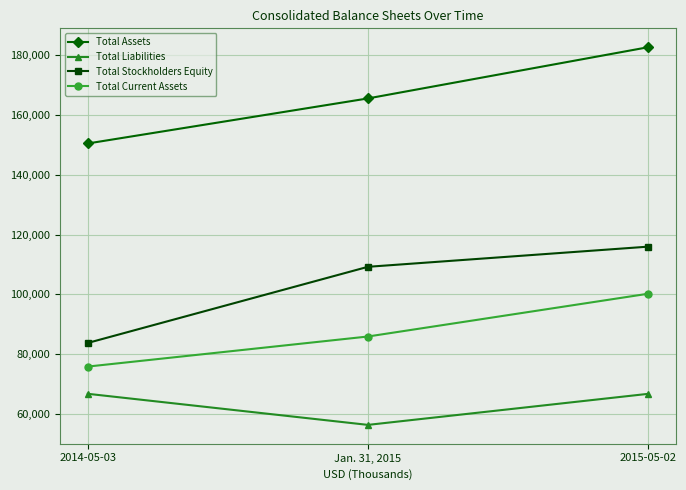

Is the value of Total Assets at 2015-05-02 greater than the value of Total Current Assets at 2014-05-03?

Yes